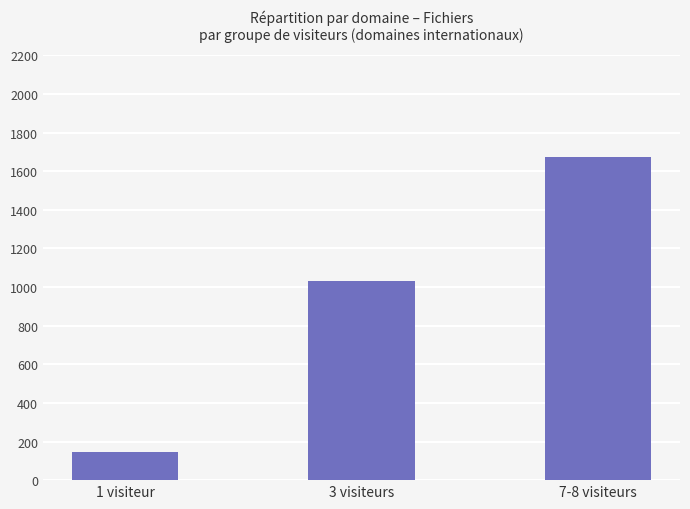

Reading left to right, list all the values displayed in this chart.

1 visiteur=144	3 visiteurs=1032	7-8 visiteurs=1671